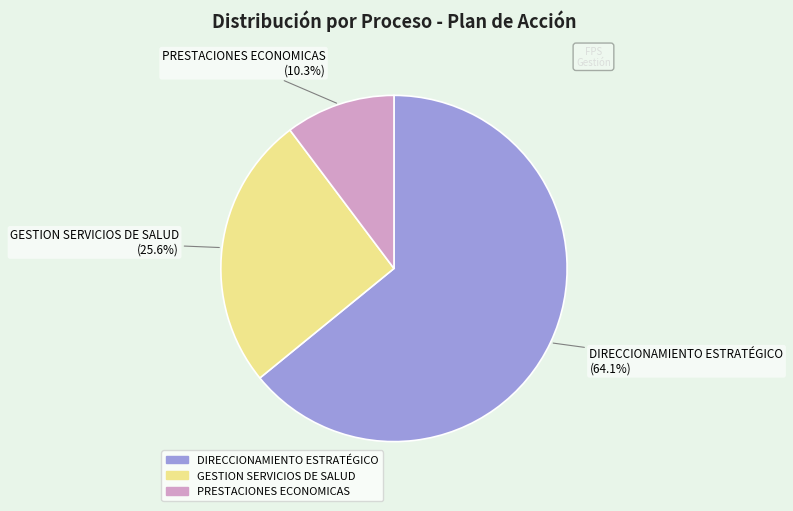

What percentage is the GESTION SERVICIOS DE SALUD slice, to the nearest percent?

26%